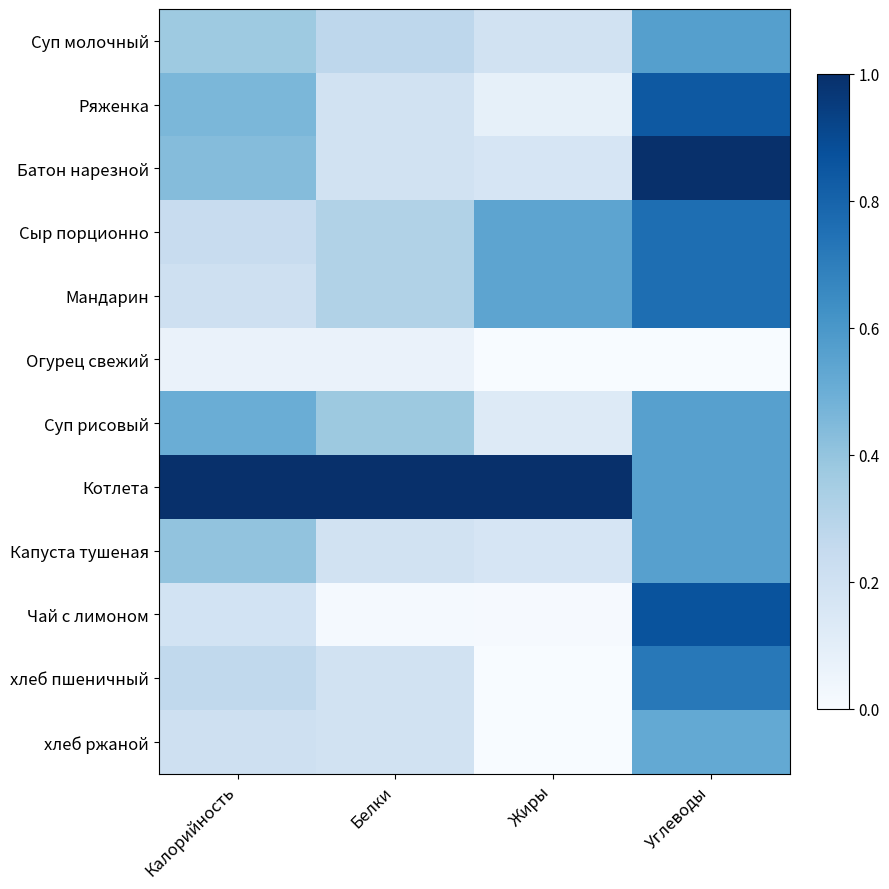

Is it true that Огурец свежий equals 0.0 at Жиры?

True